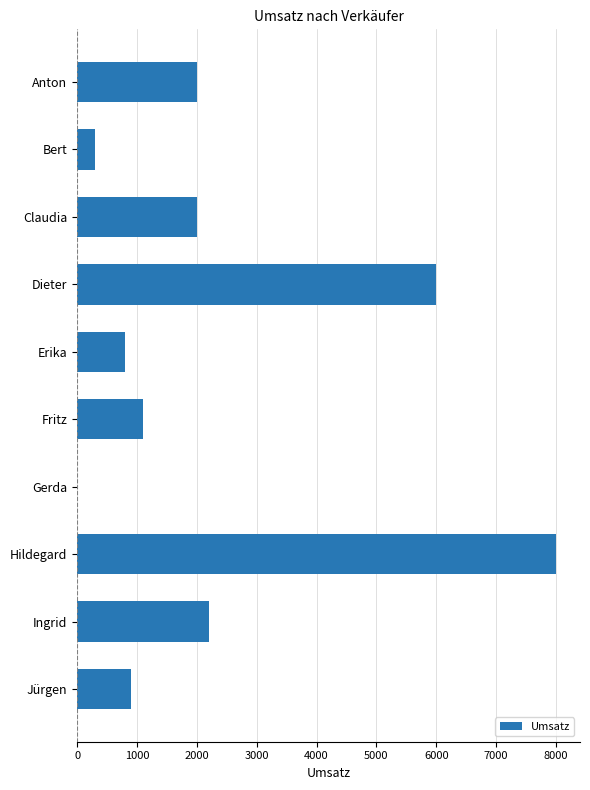

How many categories are shown in the chart?

10